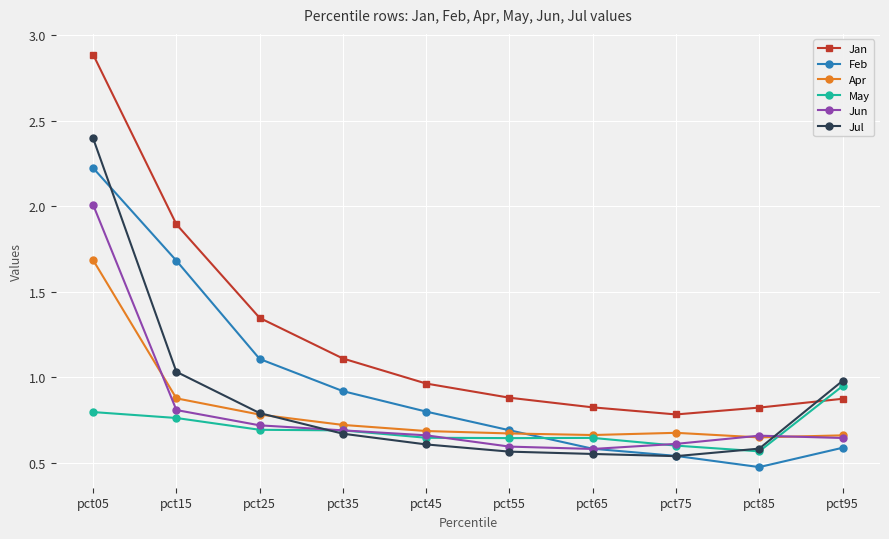

What is the sum of all Jul values?

8.7